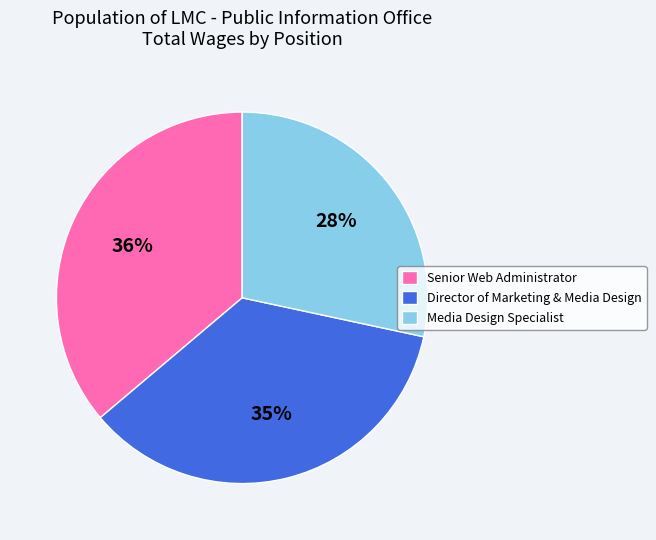

Is there any slice that represents more than half of the pie?

No